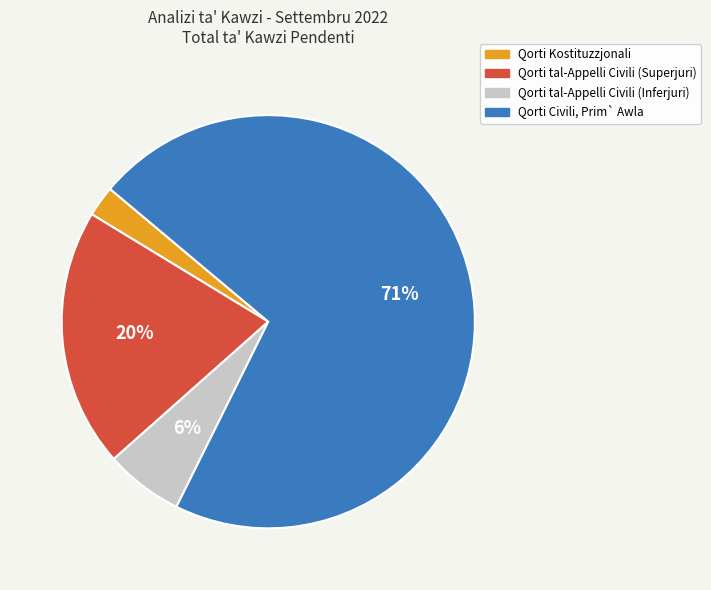

Which slice is the smallest?

Qorti Kostituzzjonali